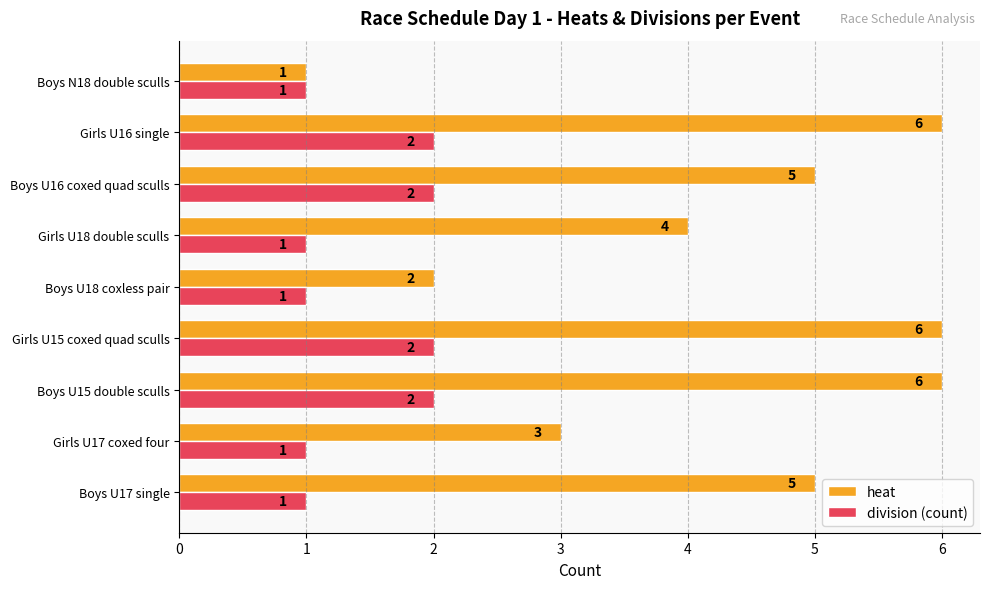

What is the greatest value displayed?

6